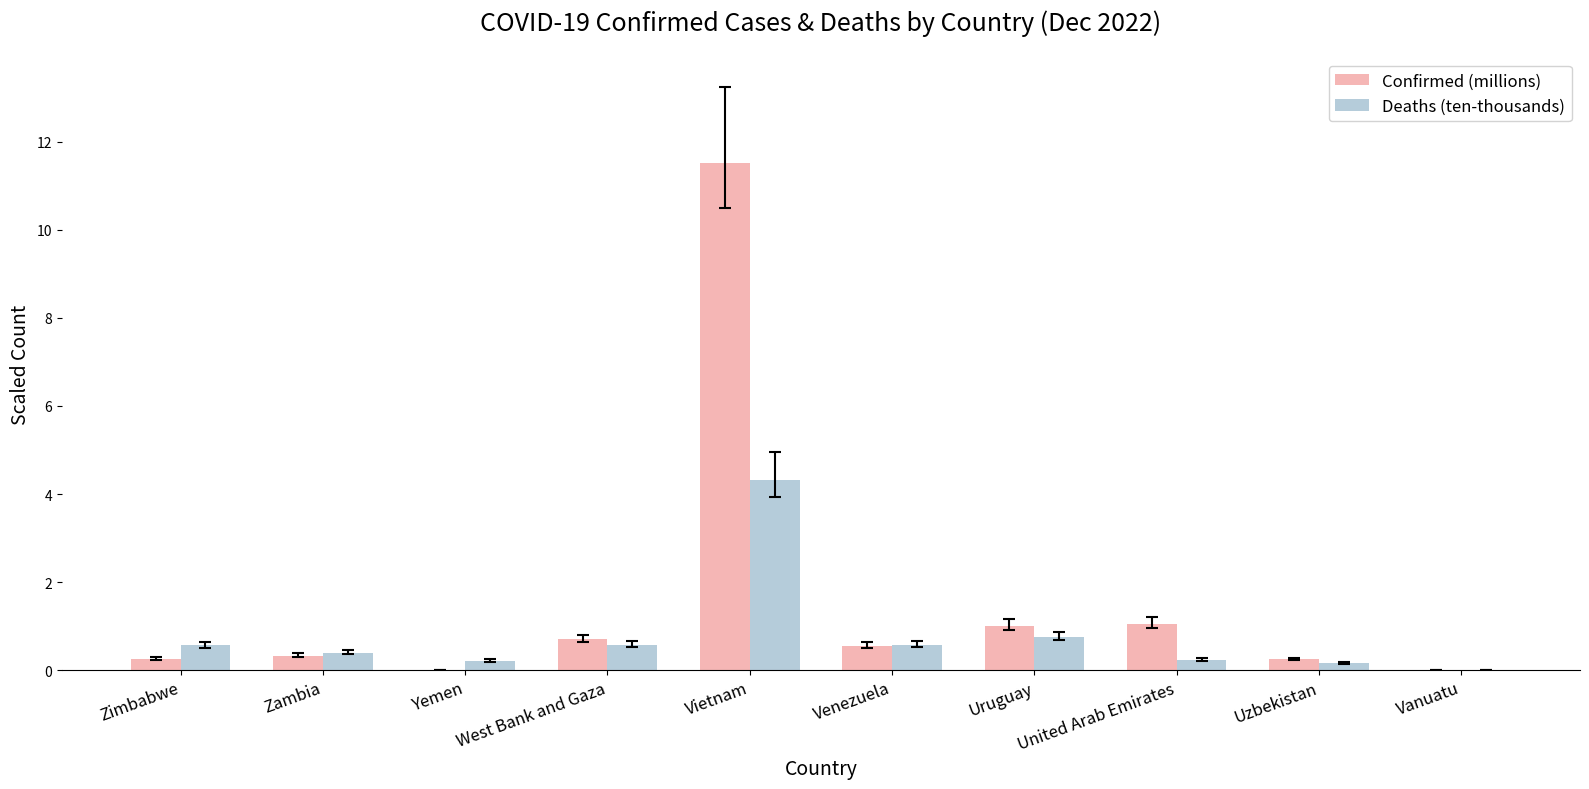

What is the total value across all series at Zimbabwe?

0.8